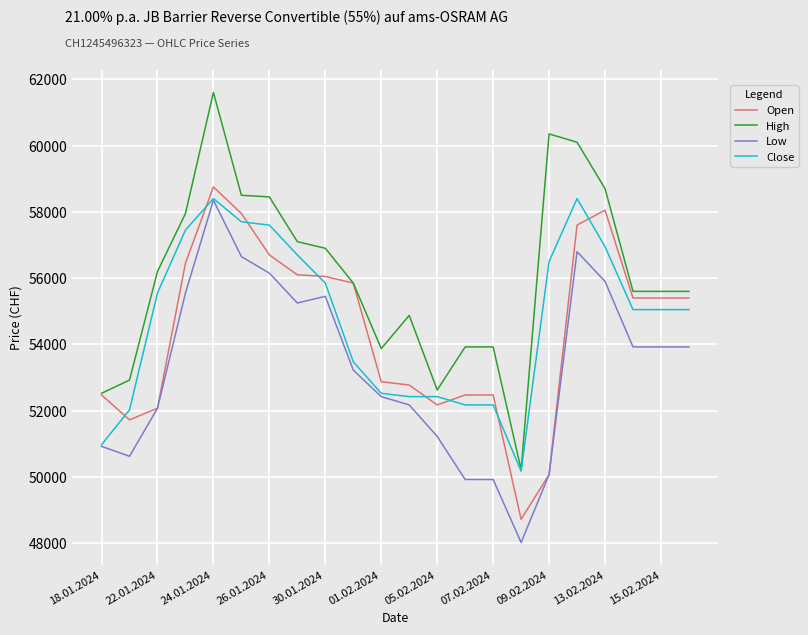

What is the maximum value shown in the chart?

61600